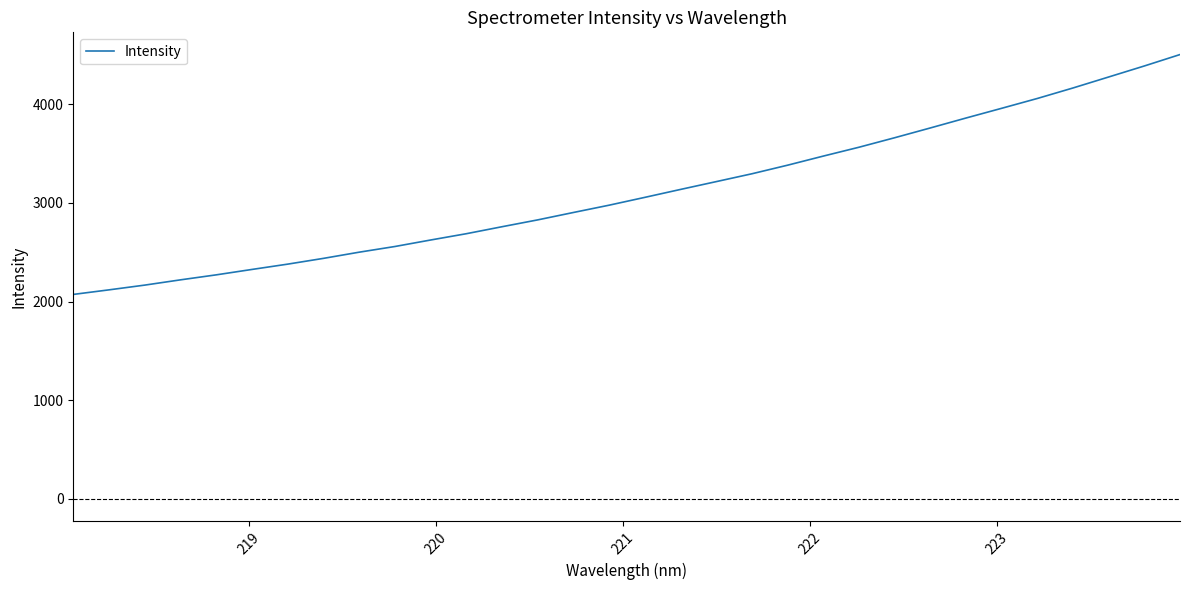

What is the smallest value displayed?

2072.9